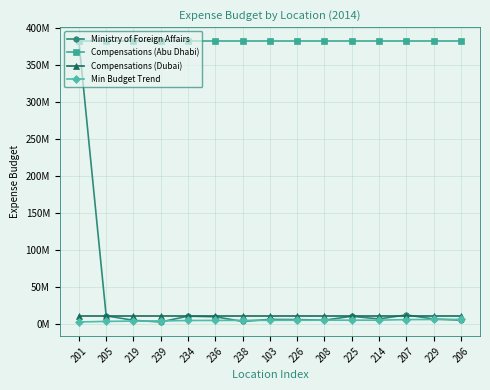

What position from the right is 214?

4